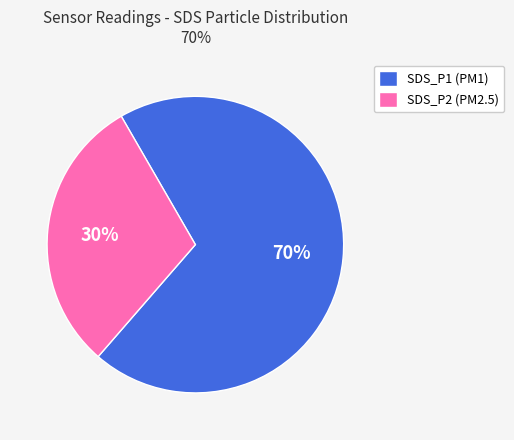

To the nearest percent, what portion does SDS_P2 (PM2.5) represent?

30%